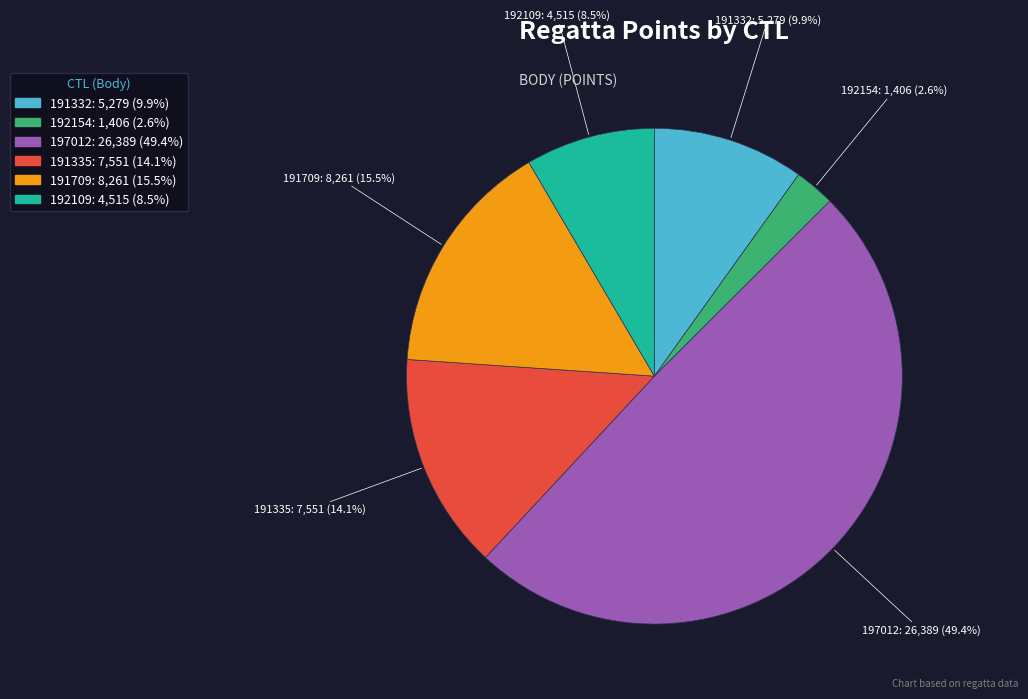

How many segments does this pie chart have?

6